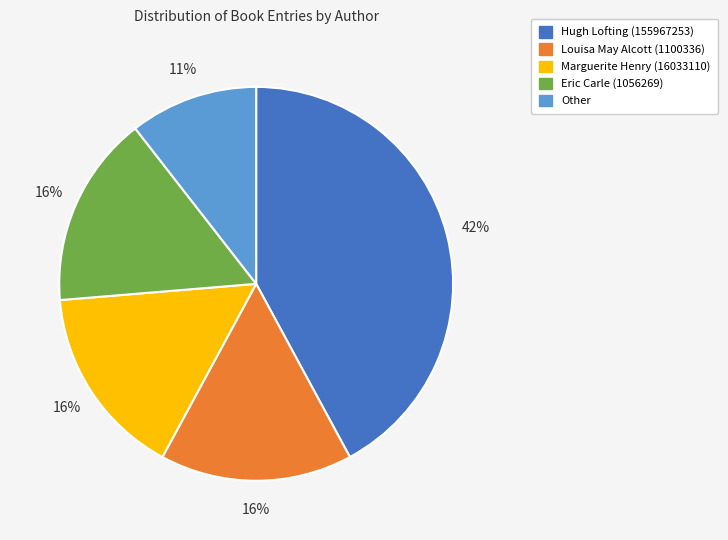

Which has a higher value, Eric Carle (1056269) or Hugh Lofting (155967253)?

Hugh Lofting (155967253)